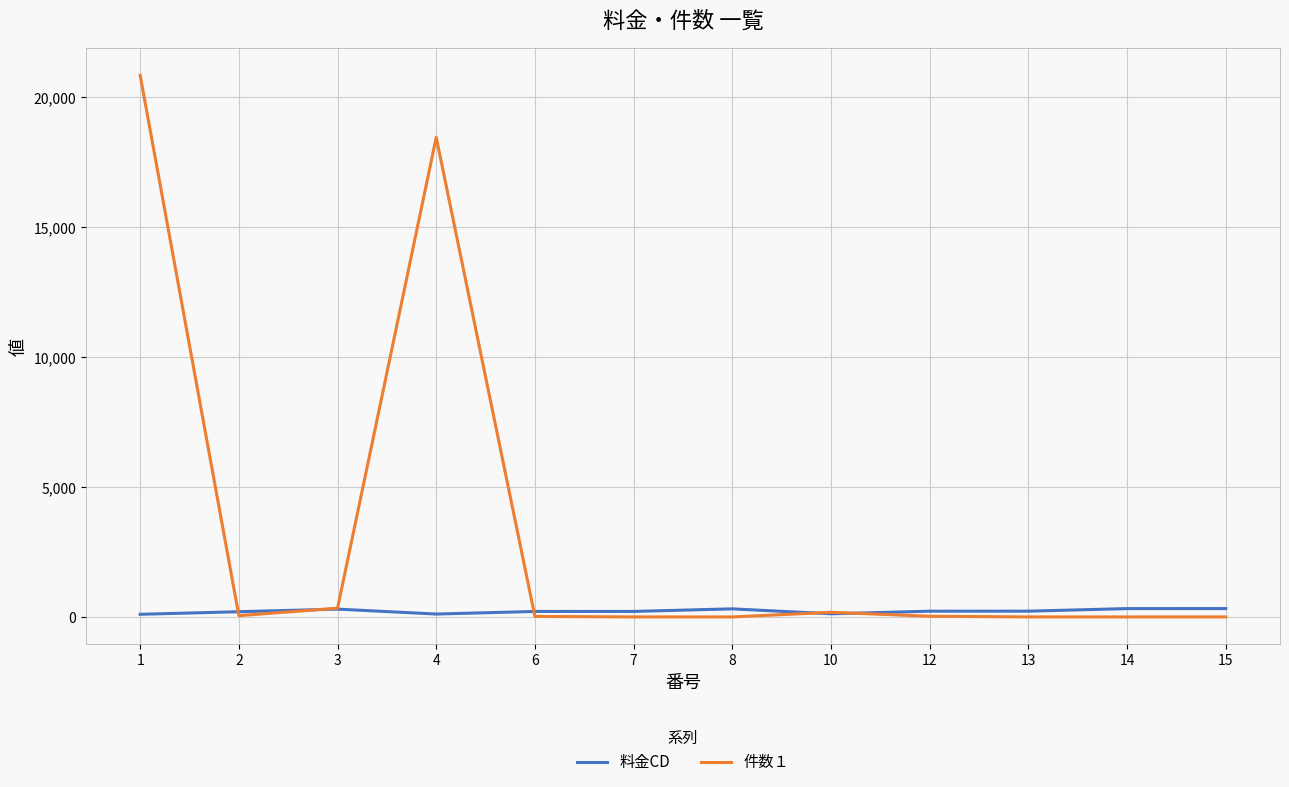

At how many categories does at least one series exceed 6155?

2